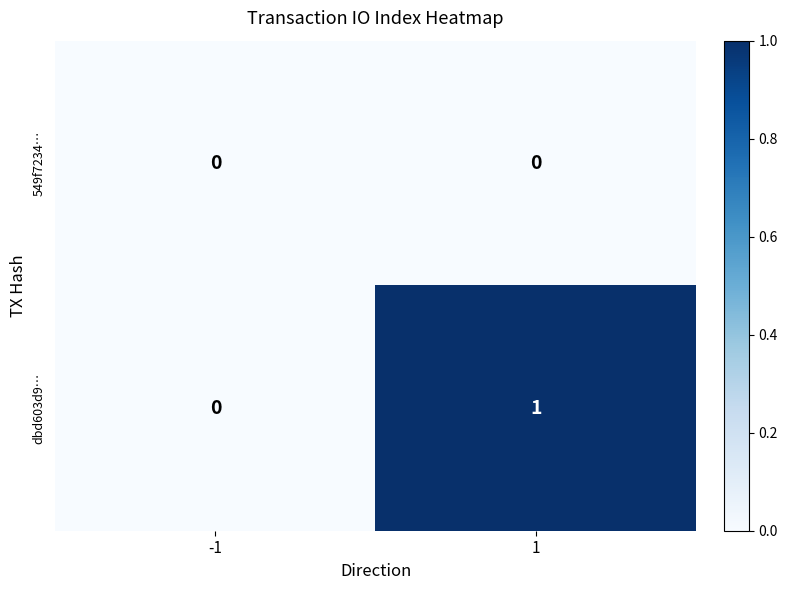

The dbd603d9… series shows 0 at -1. True or false?

True